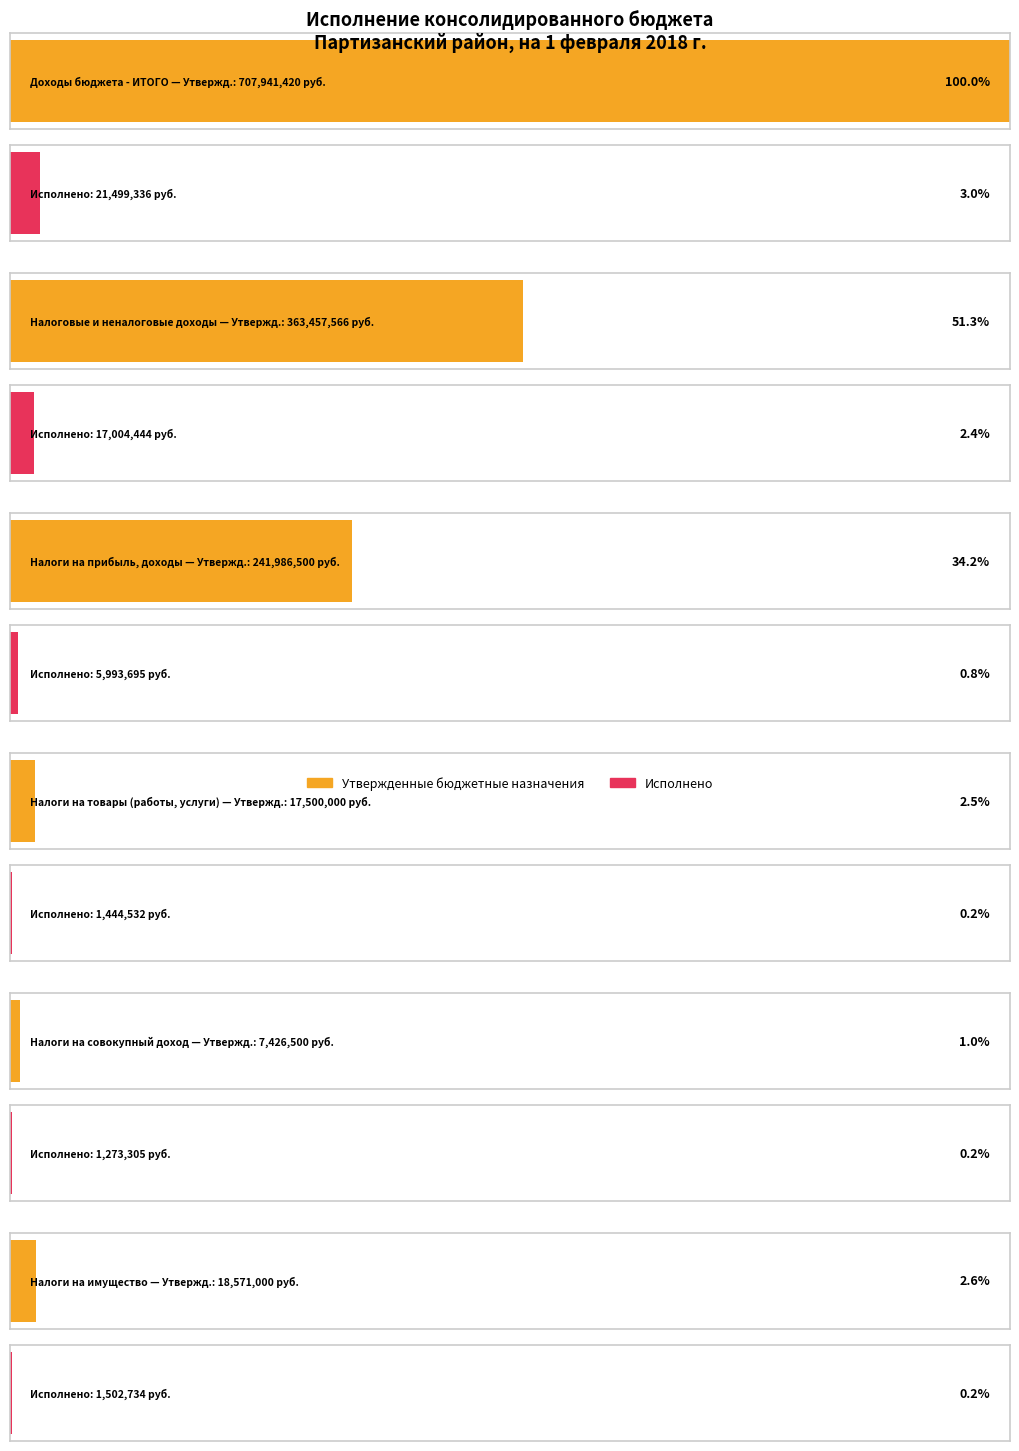

What is the total value across all series at Доходы бюджета - ИТОГО?

729440756.2